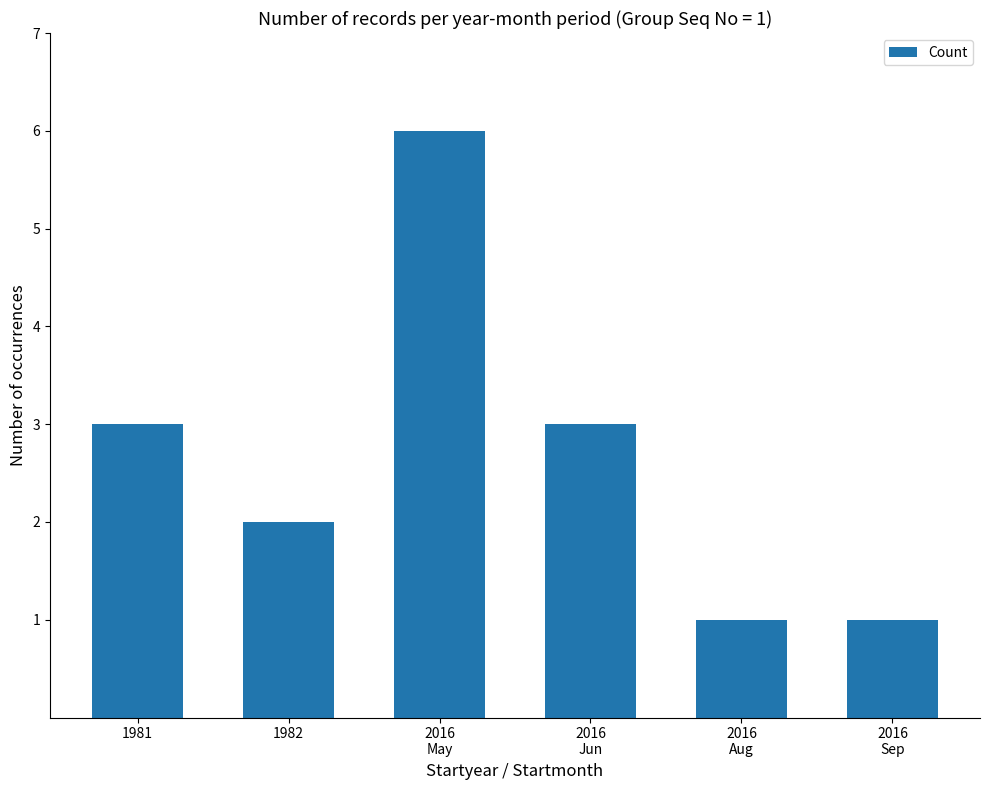

What is the greatest value displayed?

6